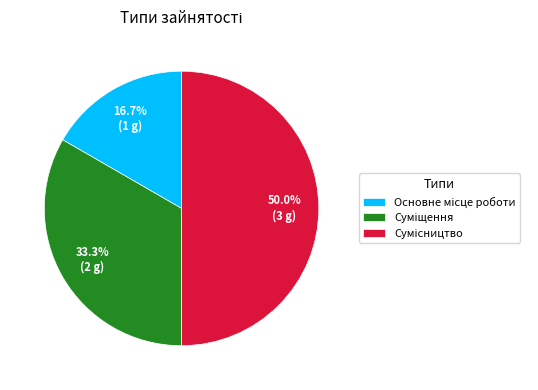

To the nearest percent, what percentage of the pie is Основне місце роботи?

17%